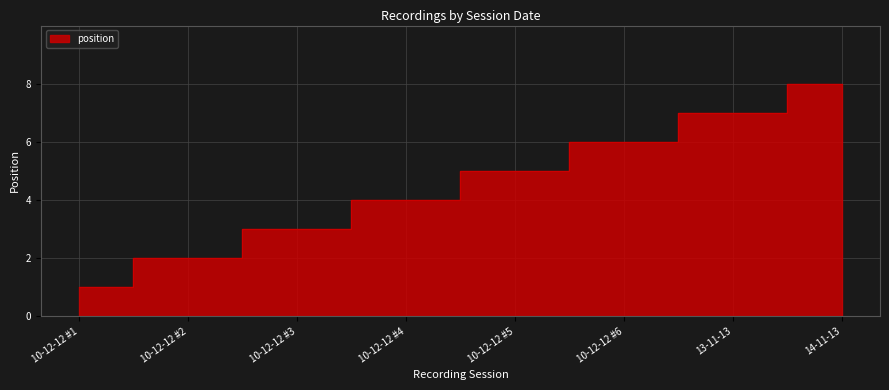

What is the change in value from 10-12-12 #1 to 10-12-12 #6?

+5